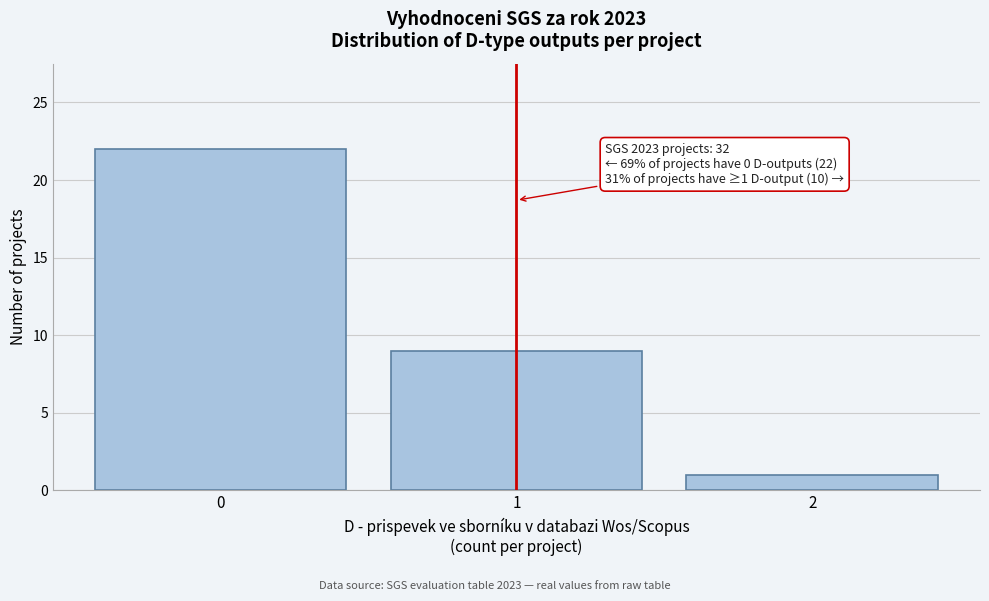

Which range on the x-axis has the tallest bar?

-0.5 to 0.5